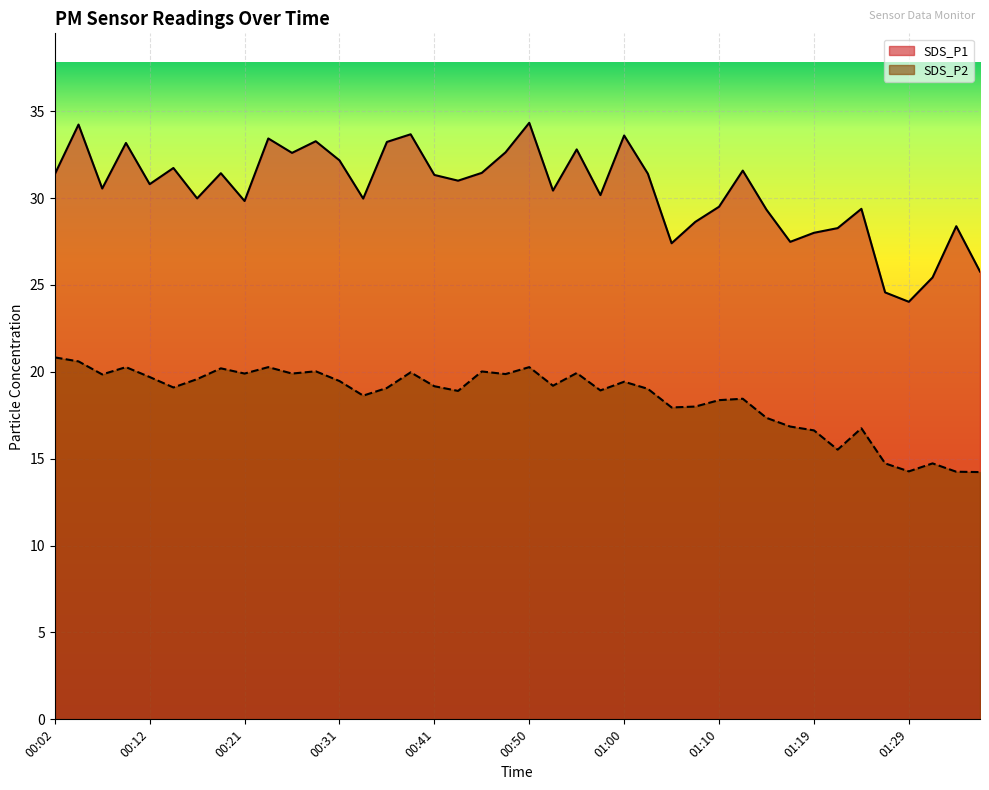

Reading left to right, extract all data points from this chart.

SDS_P1: 31.4	34.2	30.6	33.2	30.8	31.7	30.0	31.4	29.8	33.4	32.6	33.3	32.2	30.0	33.2	33.7	31.3	31.0	31.4	32.6	34.3	30.4	32.8	30.2	33.6	31.4	27.4	28.6	29.5	31.6	29.3	27.5	28.0	28.3	29.4	24.6	24.0	25.4	28.4	25.8
SDS_P2: 20.8	20.6	19.9	20.3	19.7	19.1	19.6	20.2	19.9	20.3	19.9	20.0	19.5	18.6	19.1	20.0	19.2	18.9	20.0	19.9	20.3	19.2	19.9	18.9	19.4	19.0	17.9	18.0	18.4	18.4	17.4	16.9	16.6	15.5	16.8	14.7	14.3	14.7	14.2	14.2